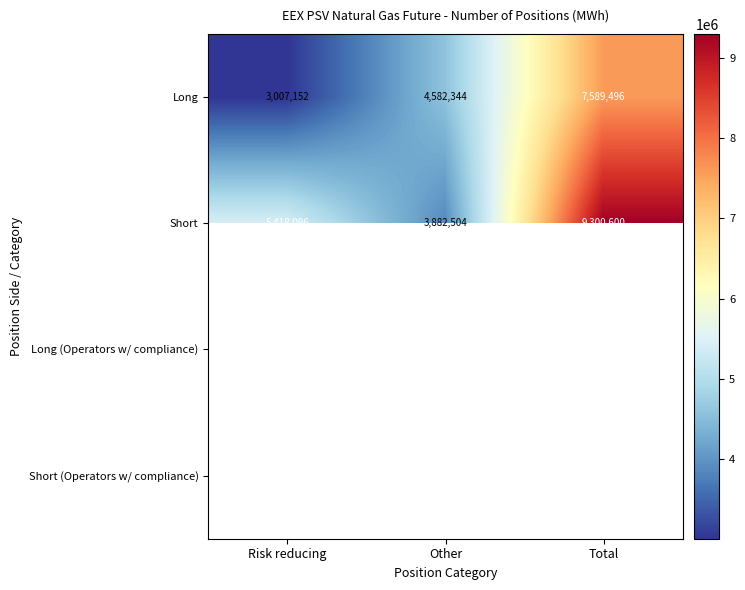

Which has a higher value, Risk reducing or Other?

Other